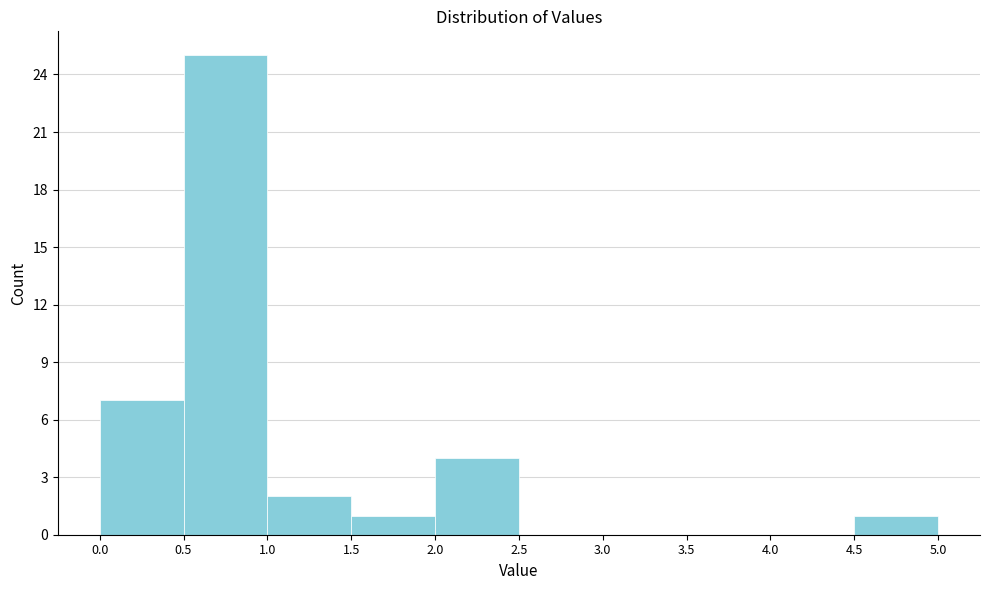

Reading left to right, list every bar in this chart as the range it spans on the x-axis followed by its height. The values are not printed on the chart, so give them approximately, as read against the axis.

0.0 to 0.5: 7
0.5 to 1.0: 25
1.0 to 1.5: 2
1.5 to 2.0: 1
2.0 to 2.5: 4
2.5 to 3.0: 0
3.0 to 3.5: 0
3.5 to 4.0: 0
4.0 to 4.5: 0
4.5 to 5.0: 1